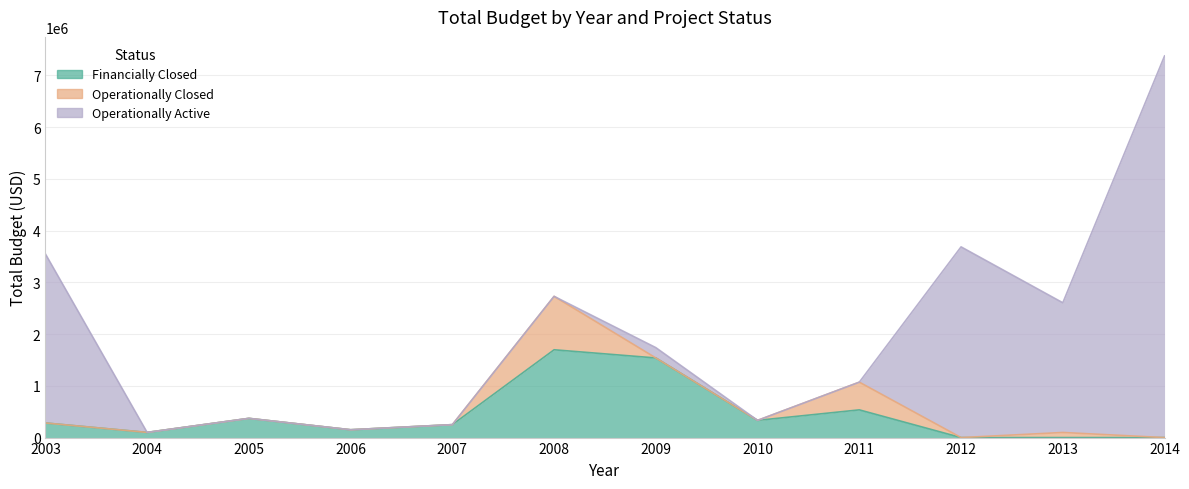

How many lines are shown in the chart?

3